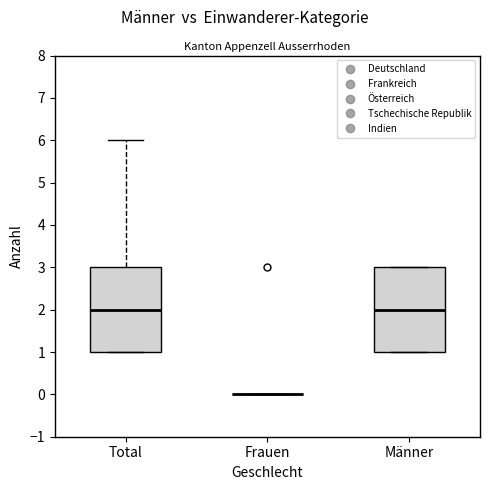

Where is the upper edge of the box for Total on the y-axis? The values are not printed on the chart, so give them approximately, as read against the axis.

3